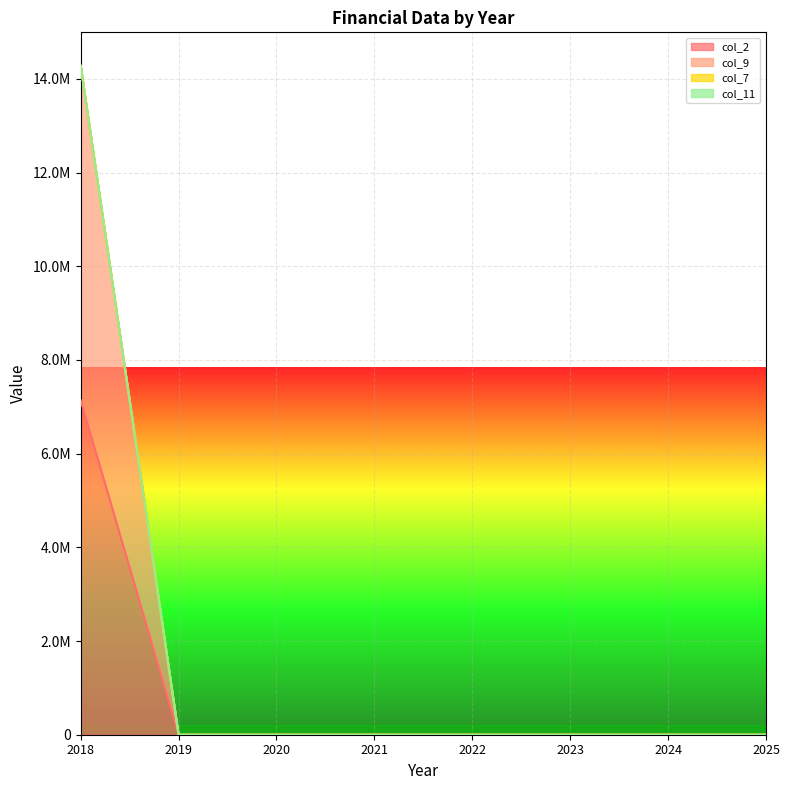

Is it true that col_9 equals -8385040 at 2021?

False